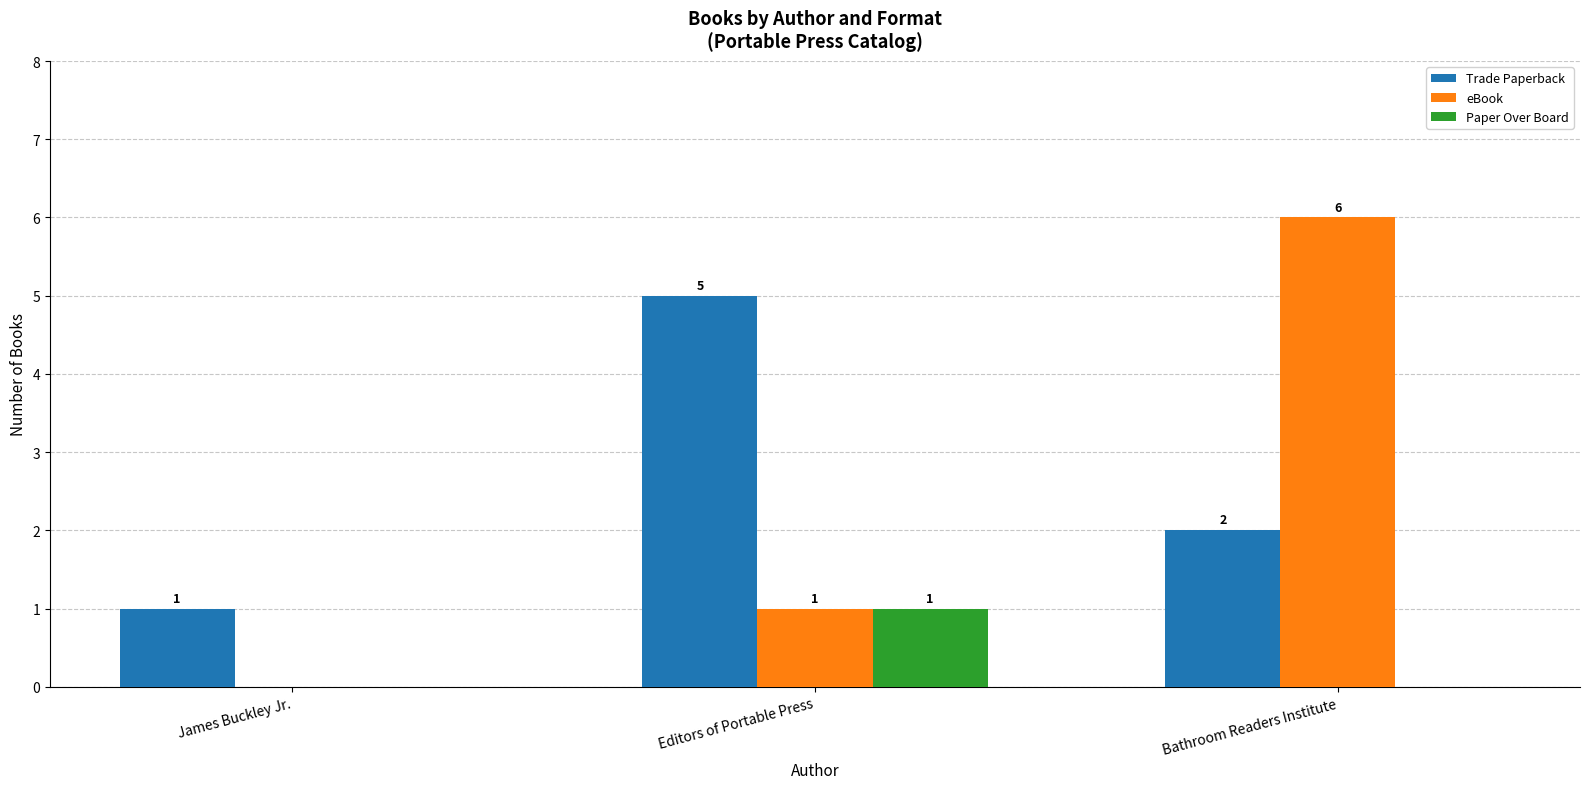

Are the bars grouped side by side (vs. stacked)?

Yes